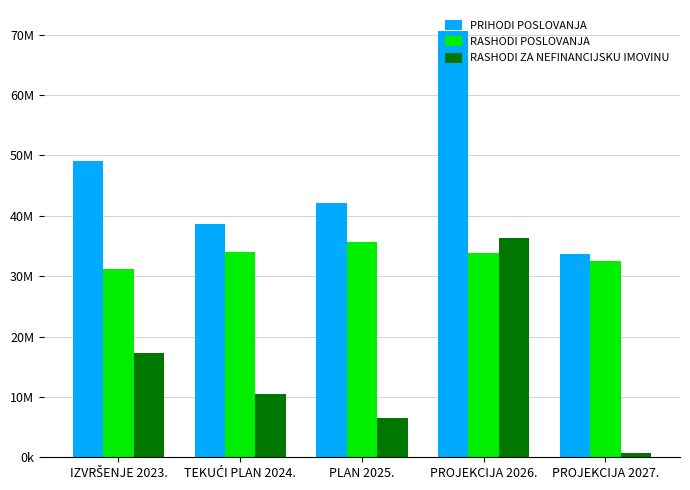

What are all the series names shown in the legend?

PRIHODI POSLOVANJA, RASHODI POSLOVANJA, RASHODI ZA NEFINANCIJSKU IMOVINU